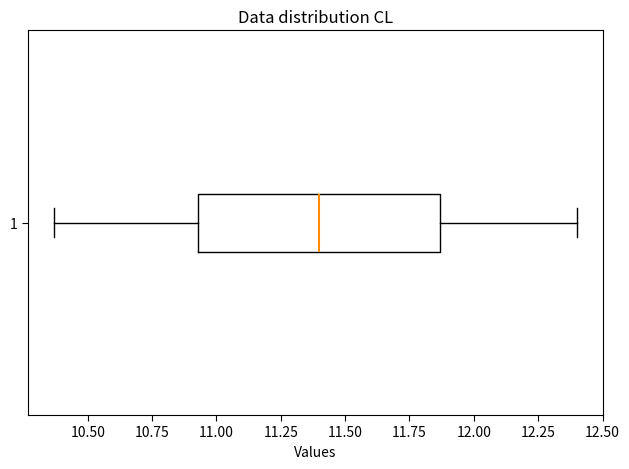

Transcribe this box plot: give where the median line is, the range the box spans, and where the two whiskers end, as read against the x-axis. The values are not printed on the chart, so give them approximately, as read against the axis.

median 11.40, box 10.95 to 11.85, whiskers 10.35 to 12.40